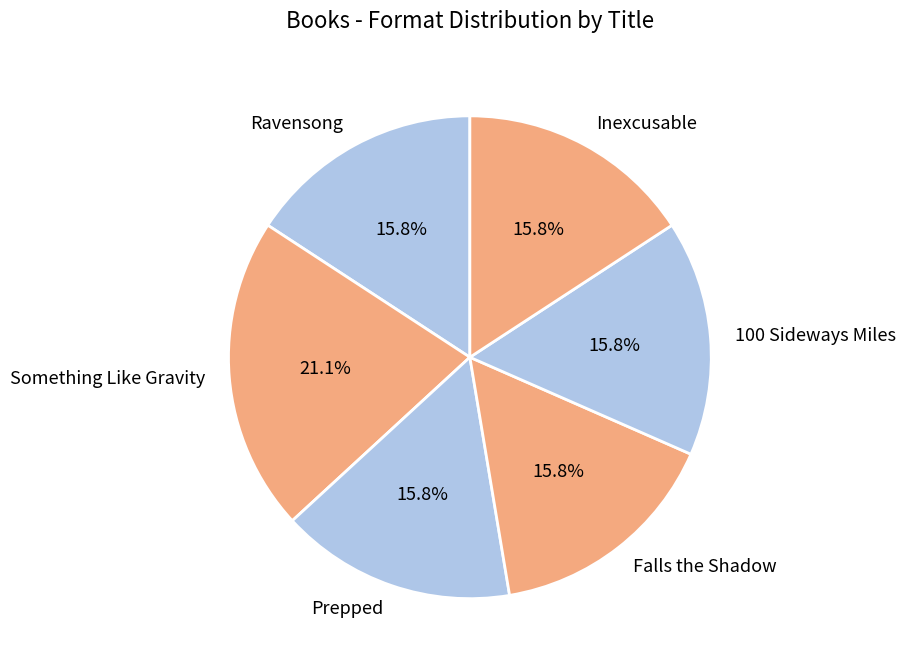

Is the sum of 100 Sideways Miles and Inexcusable greater than half?

No